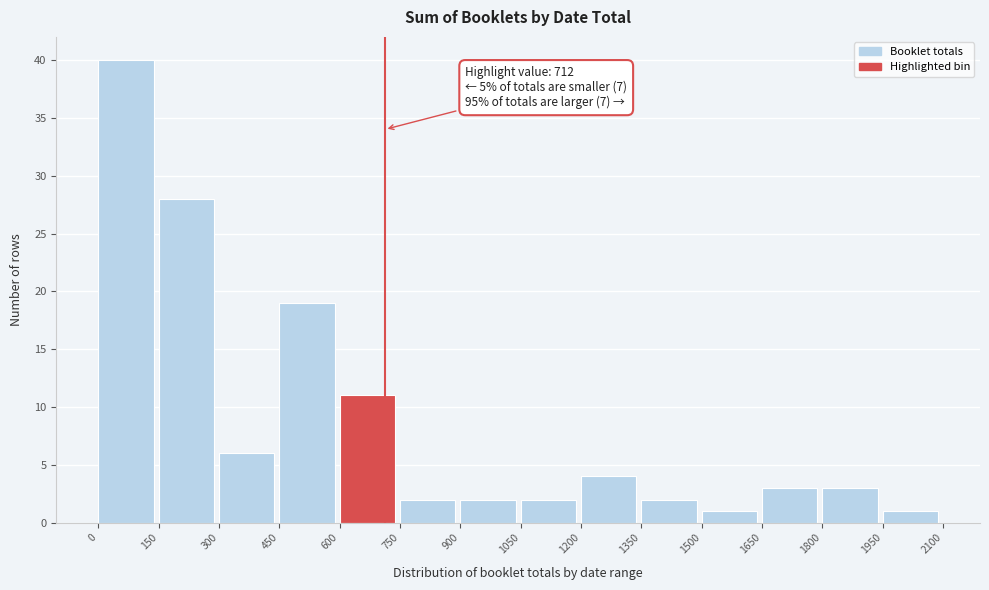

Which range on the x-axis has the tallest bar?

0 to 150